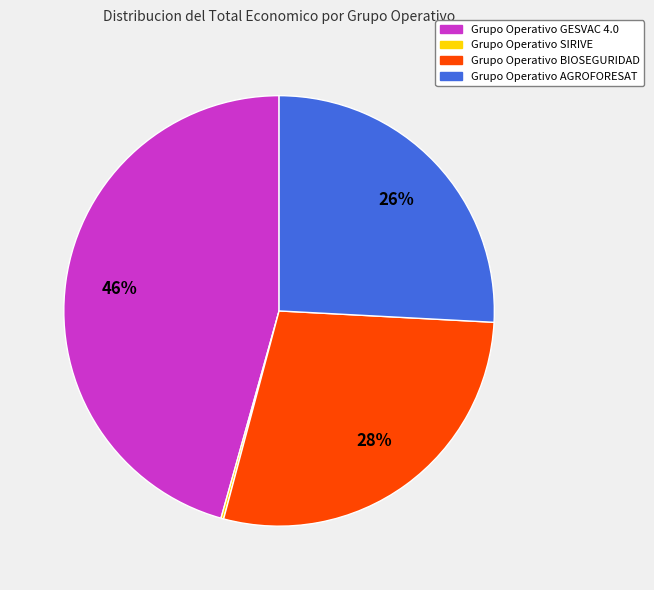

What is the largest slice in the pie chart?

Grupo Operativo GESVAC 4.0